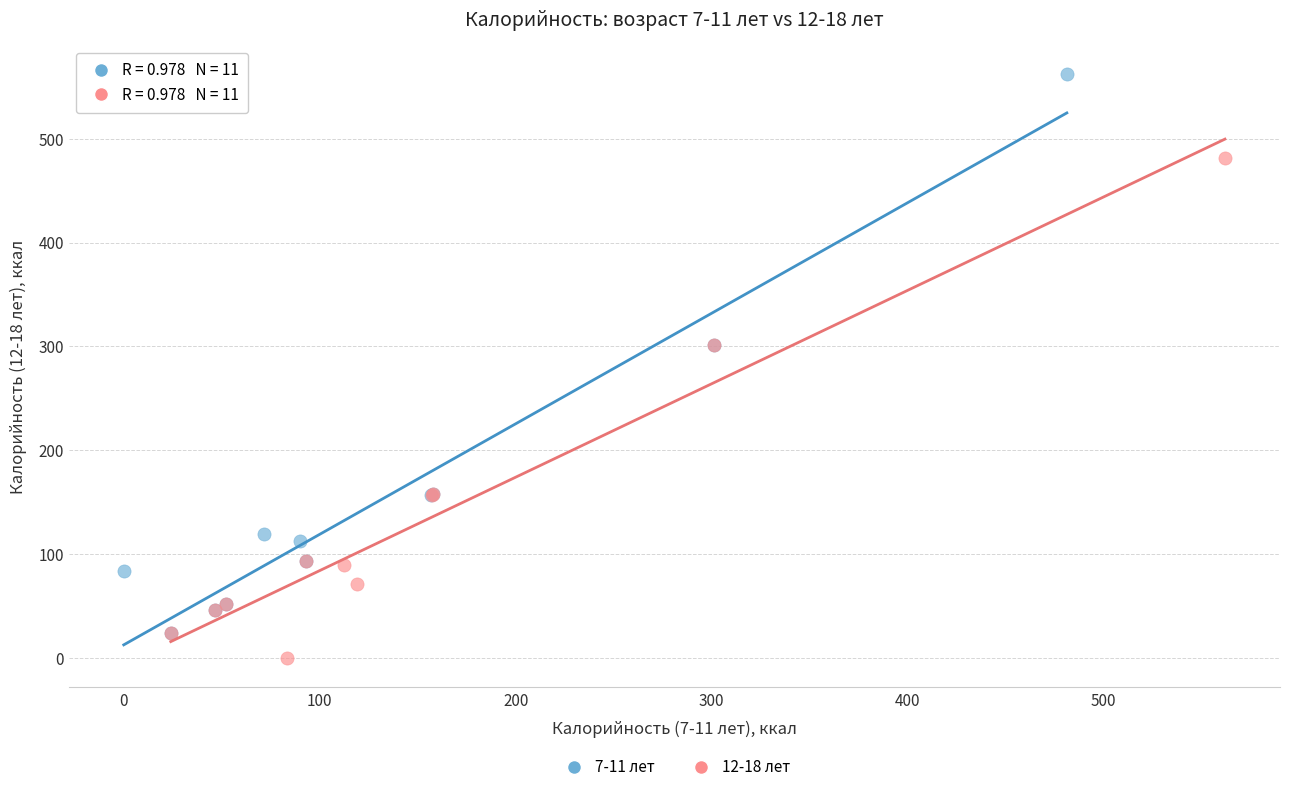

Which series reaches the minimum Y coordinate?

12-18 лет